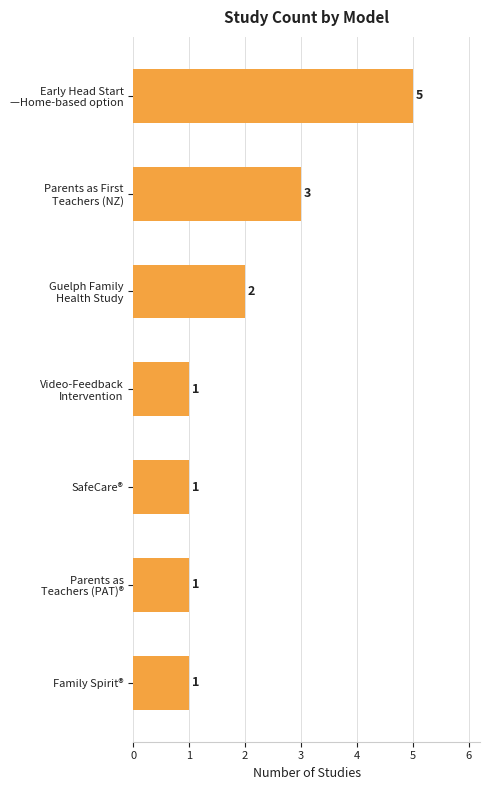

How many series are shown in this chart?

1